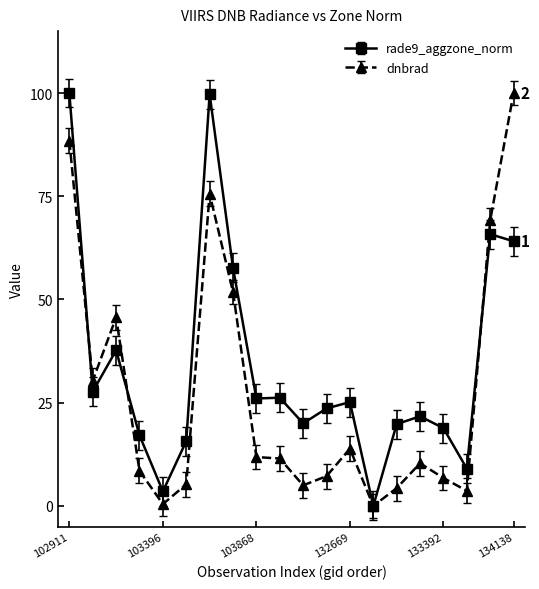

What is the value of the dnbrad point at the 13th from the left?

13.9